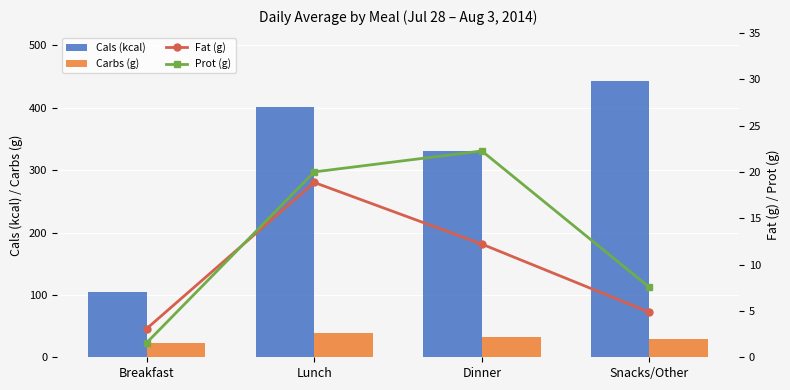

Which category has the highest value across all series?

Snacks/Other